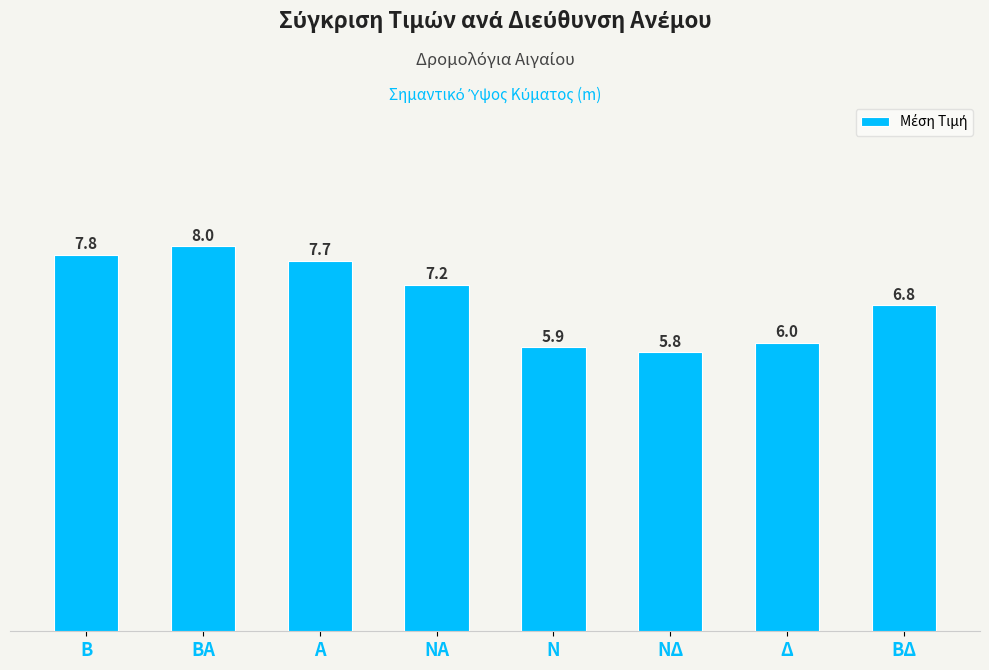

Rank the categories by value from highest to lowest.

ΒΑ, Β, Α, ΝΑ, ΒΔ, Δ, Ν, ΝΔ